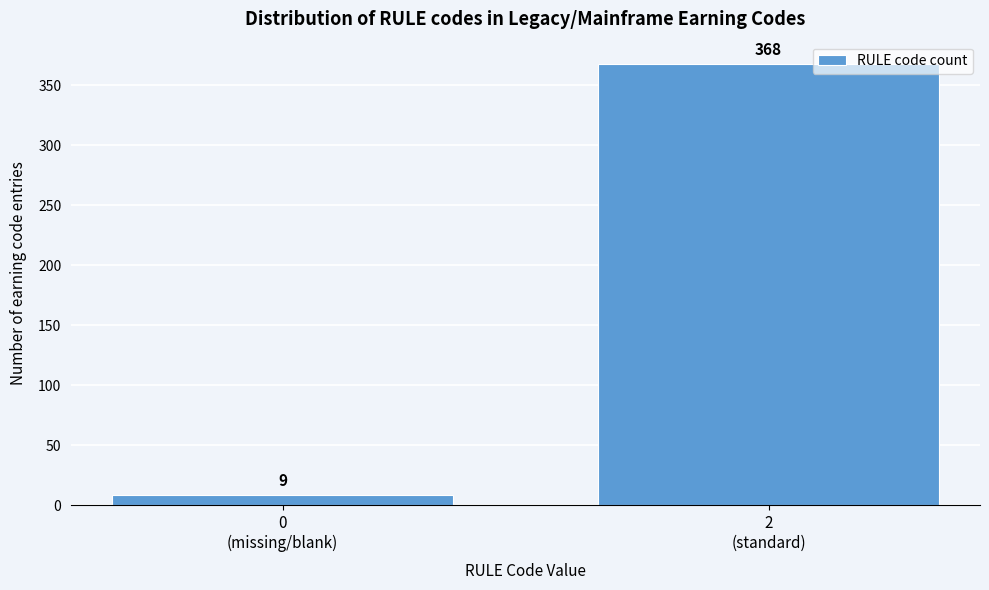

Reading right to left, transcribe all the data shown in this chart.

368	9